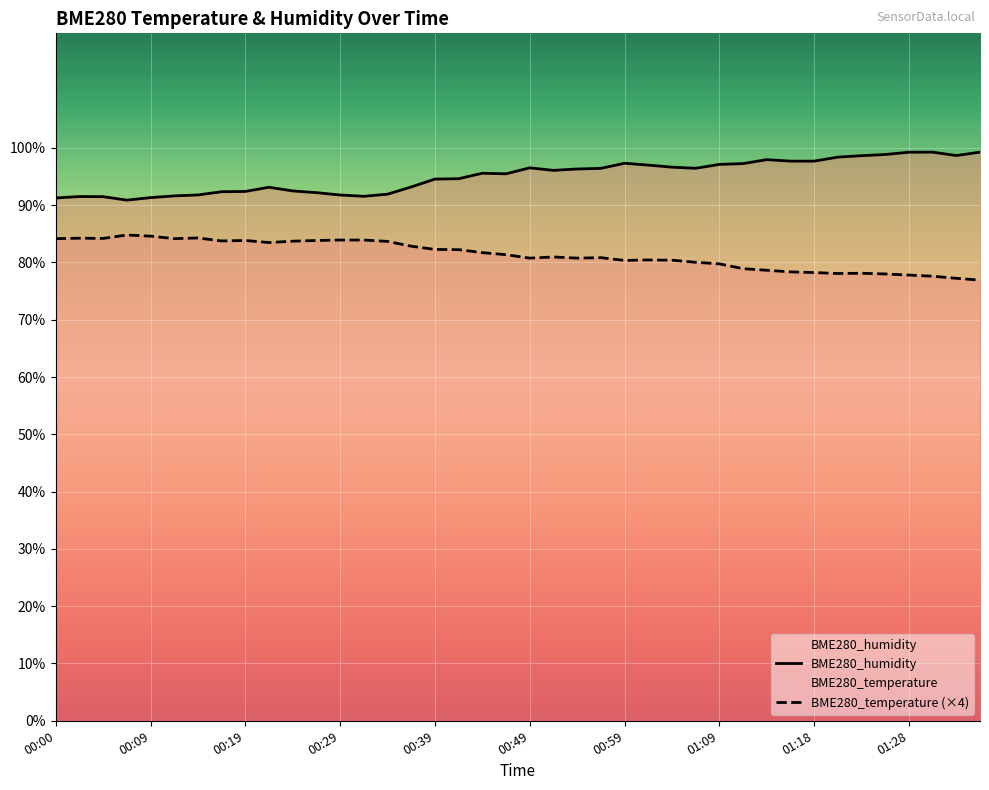

Reading right to left, extract all data points from this chart.

BME280_humidity: 99.3	98.7	99.3	99.2	98.8	98.6	98.4	97.7	97.7	98.0	97.3	97.1	96.4	96.6	97.0	97.3	96.4	96.3	96.1	96.5	95.5	95.6	94.6	94.6	93.2	91.9	91.5	91.8	92.2	92.5	93.1	92.4	92.3	91.8	91.6	91.3	90.9	91.5	91.5	91.3
BME280_temperature (×4): 76.9	77.2	77.6	77.8	78.0	78.1	78.1	78.2	78.4	78.6	78.9	79.8	80.0	80.4	80.4	80.4	80.8	80.8	81.0	80.8	81.4	81.7	82.2	82.3	82.8	83.7	83.9	83.9	83.8	83.7	83.5	83.8	83.8	84.3	84.2	84.6	84.8	84.2	84.2	84.2